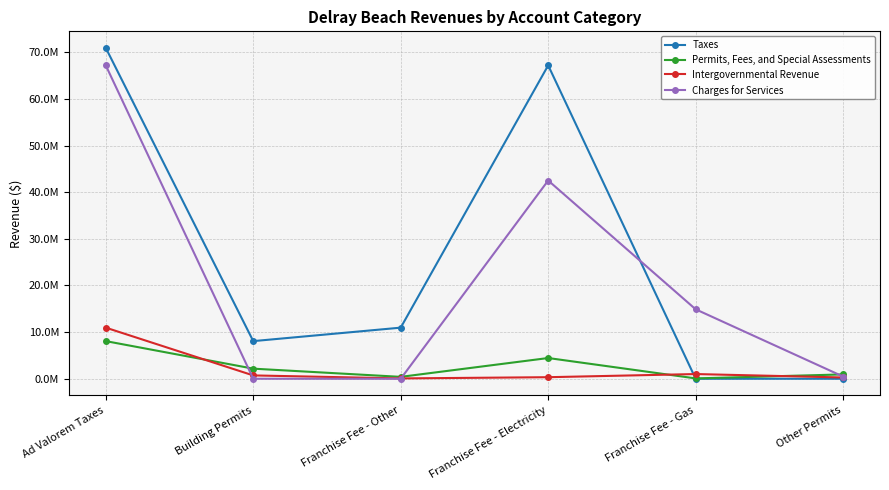

How many lines are shown in the chart?

4